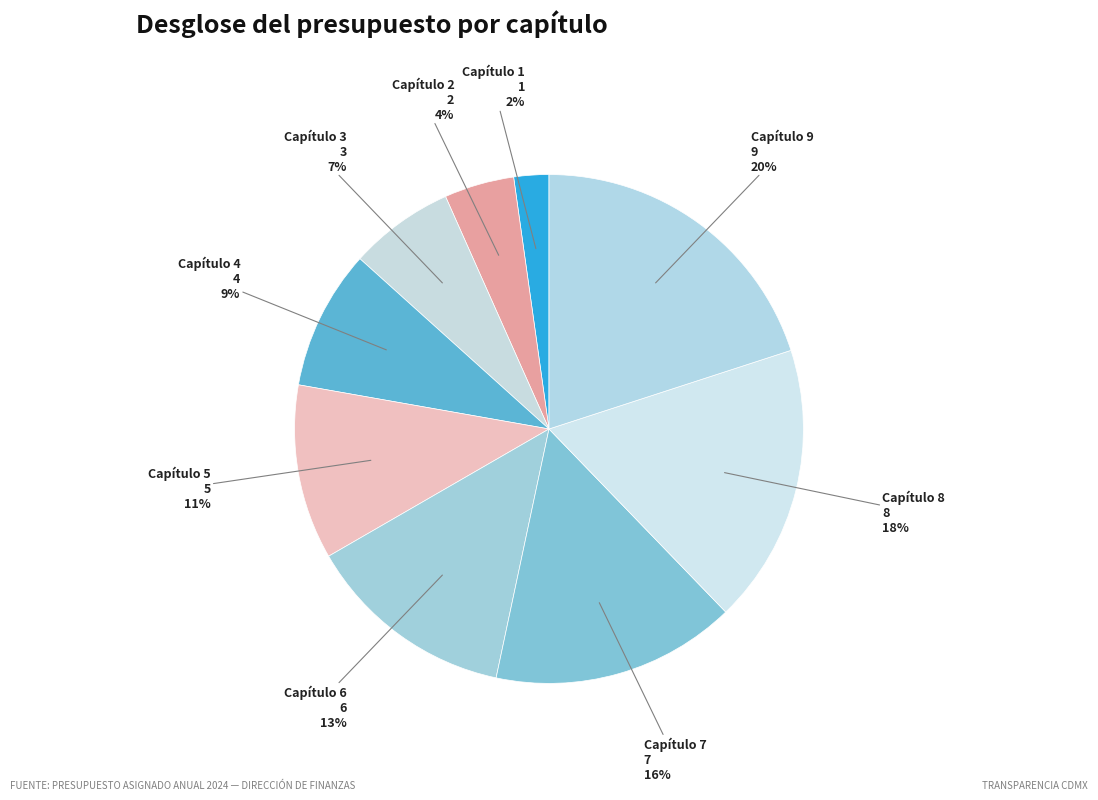

Count the number of slices in the pie.

9